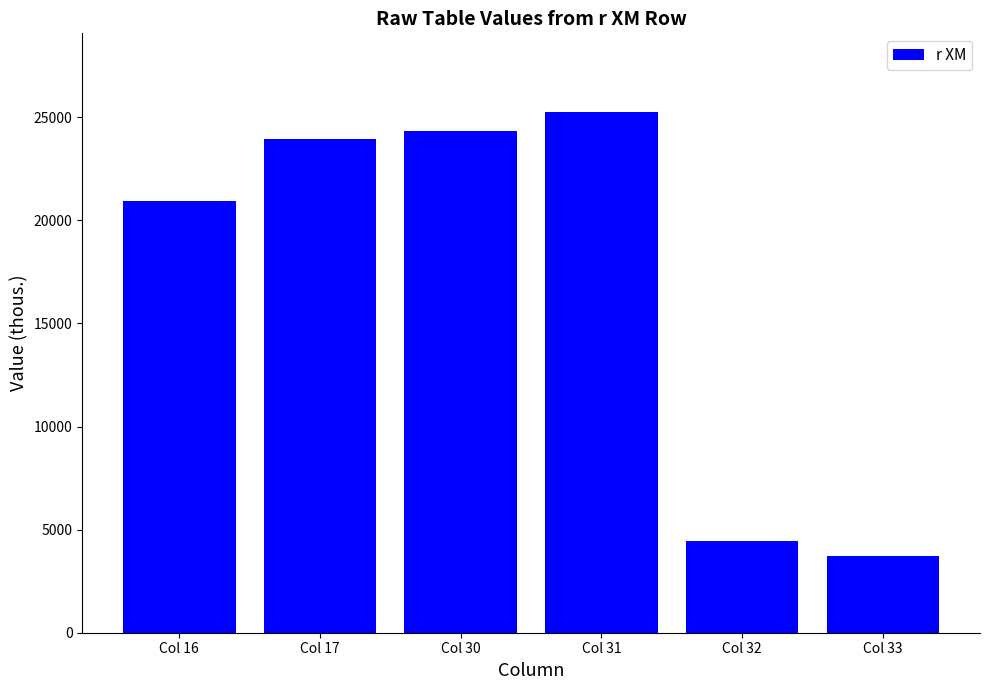

True or false: the data shows 25281.2 at Col 31.

True